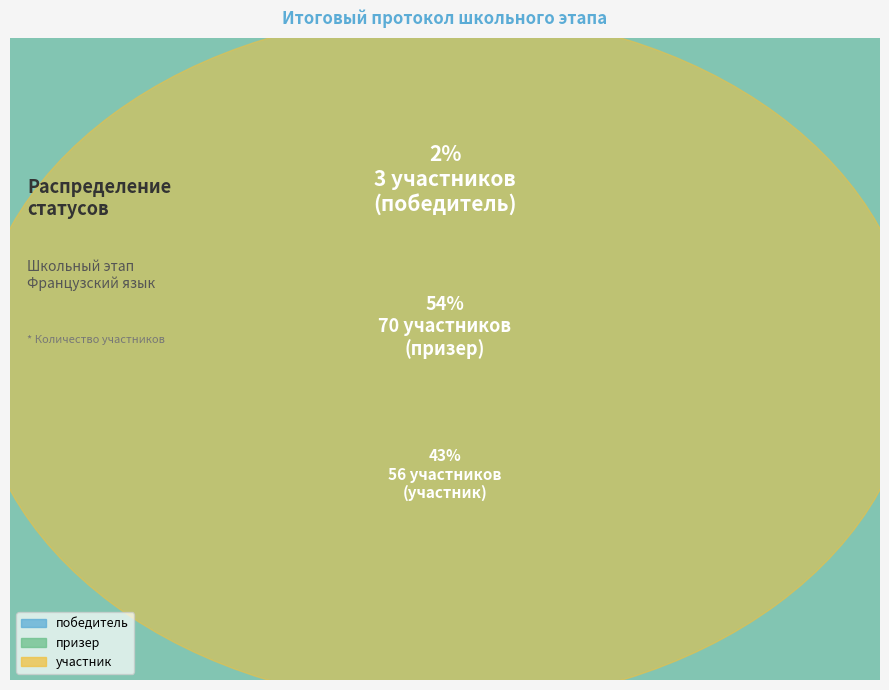

Which category has the biggest portion of the pie?

призер